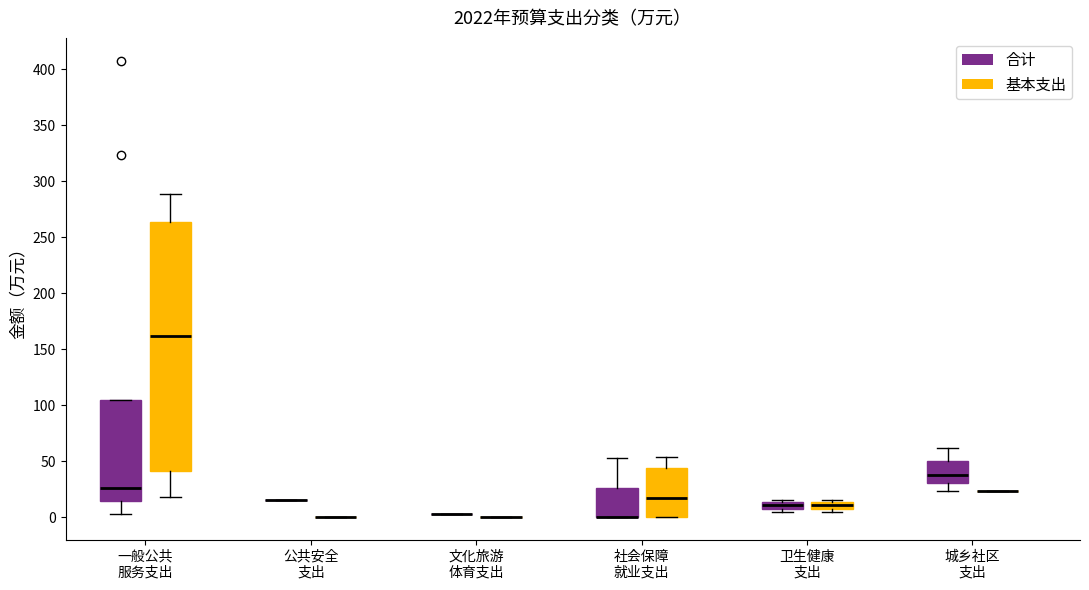

Which box is the tallest, from its lower edge to its upper edge?

一般公共 服务支出 (基本支出)